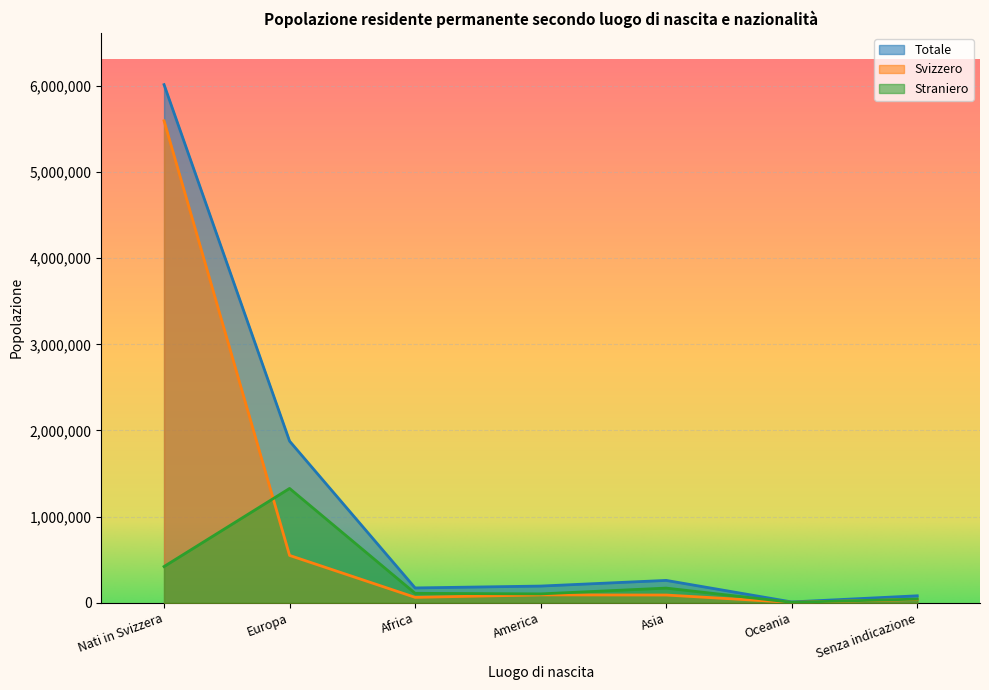

What is the smallest value displayed?

4347